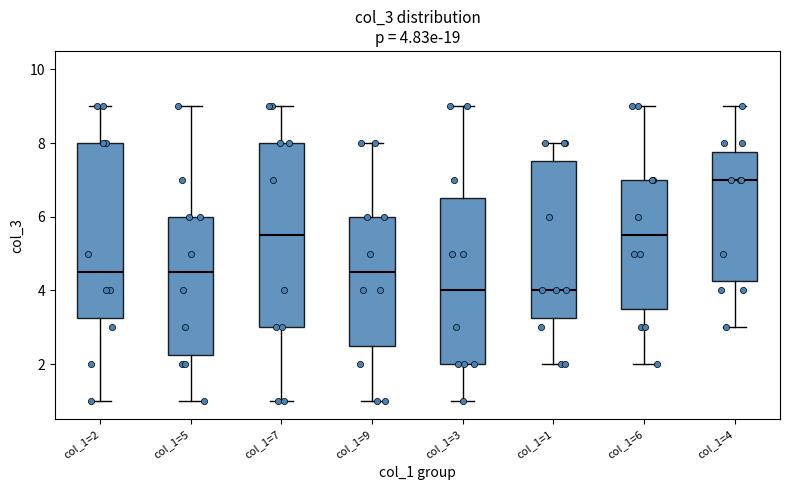

Comparing the boxes themselves (not the whiskers), which one is the tallest?

col_1=7